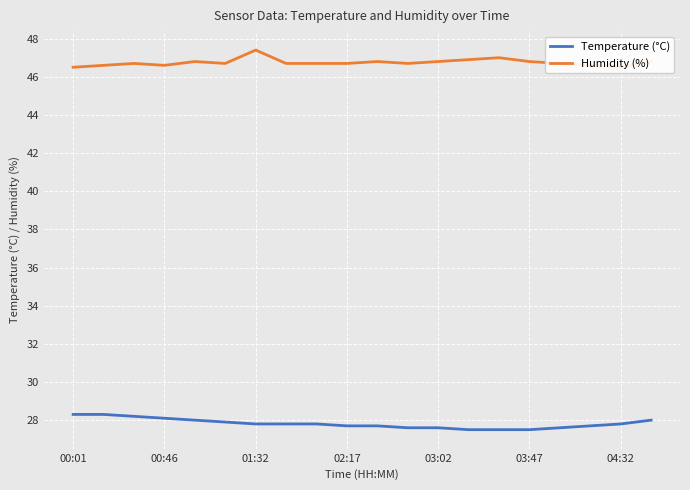

At how many categories does at least one series exceed 38?

20